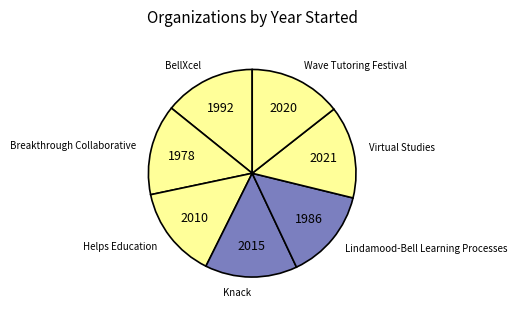

Do Wave Tutoring Festival and Helps Education together represent more than half of the pie?

No